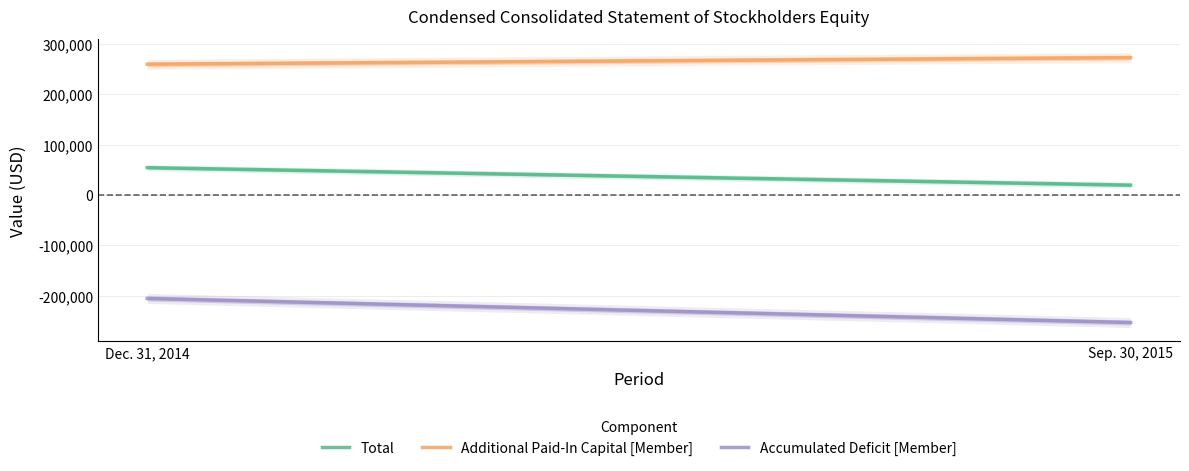

Reading right to left, what are all the values shown in this chart?

Total: 19702	54396
Additional Paid-In Capital [Member]: 273069	259920
Accumulated Deficit [Member]: -253375	-205531